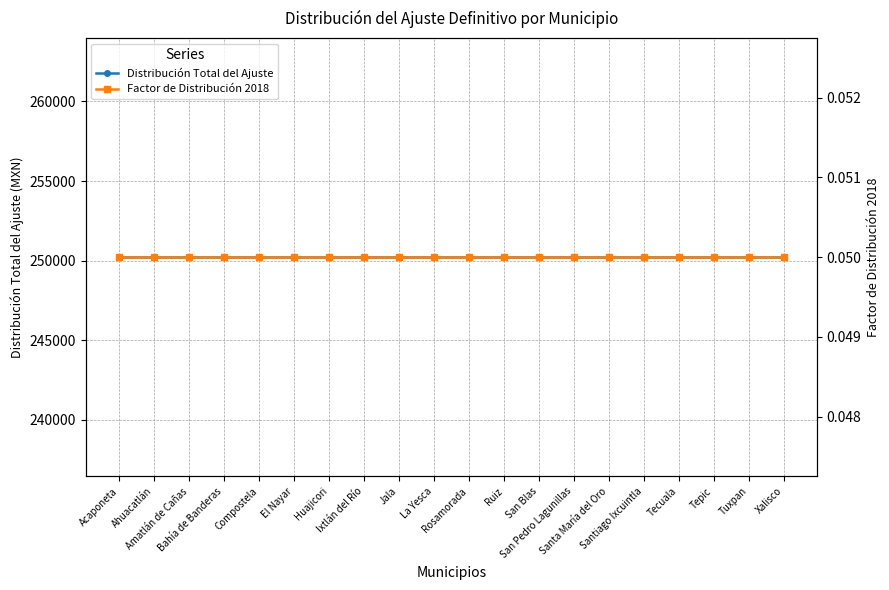

Rank the series at Ahuacatlán from lowest to highest value.

Factor de Distribución 2018, Distribución Total del Ajuste